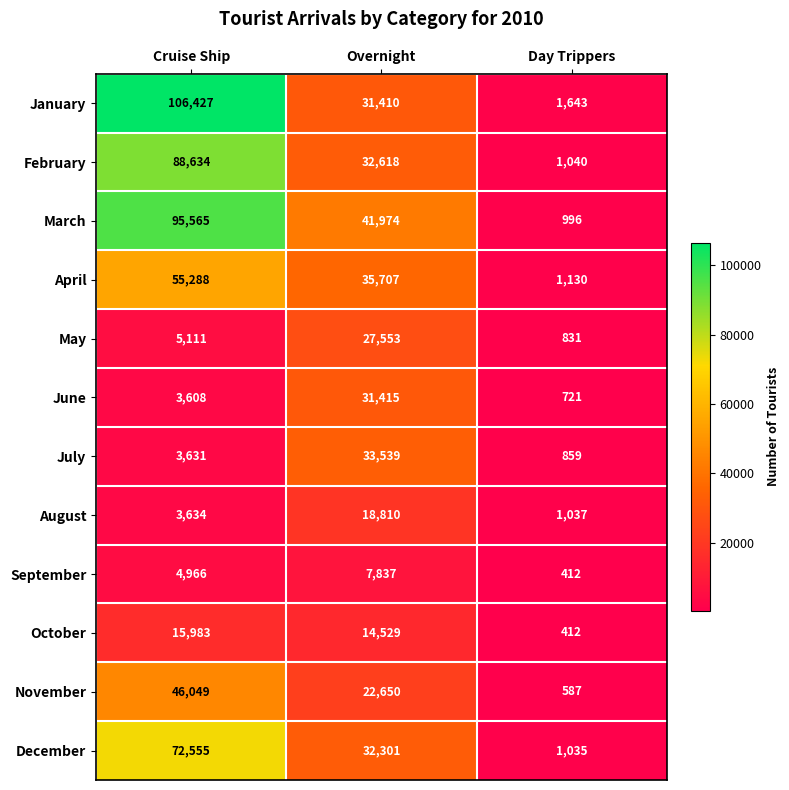

What is the approximate value of July at Cruise Ship, to the nearest 100?

3600